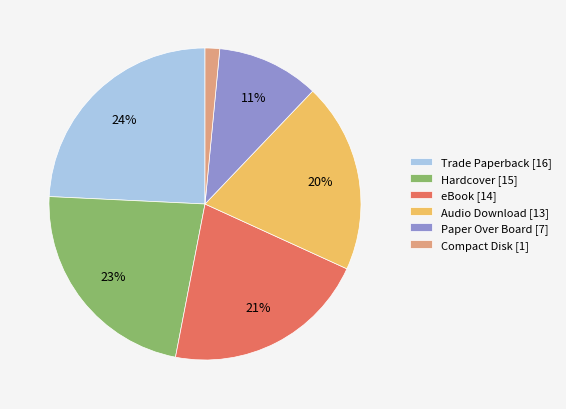

To the nearest percent, what percentage of the pie is Paper Over Board?

11%